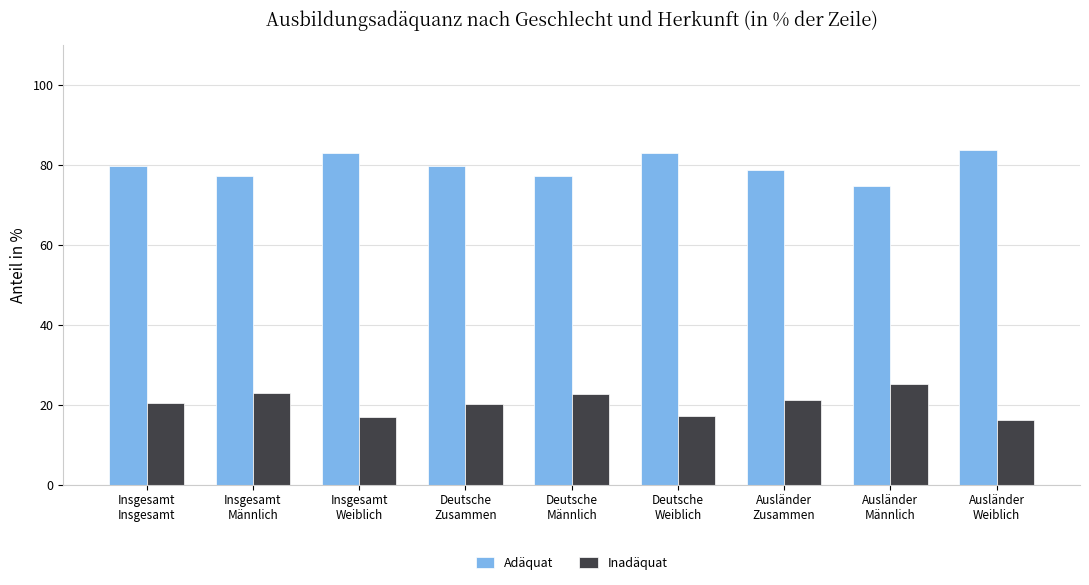

Which category has the lowest value in the Adäquat series?

Ausländer
Männlich